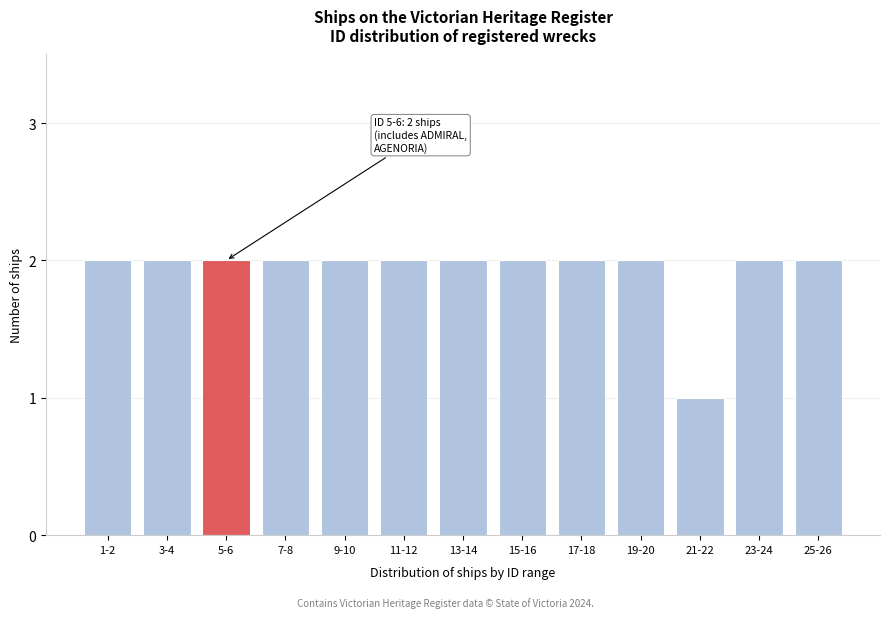

Reading right to left, extract all data points from this chart.

25-26=2	23-24=2	21-22=1	19-20=2	17-18=2	15-16=2	13-14=2	11-12=2	9-10=2	7-8=2	5-6=2	3-4=2	1-2=2